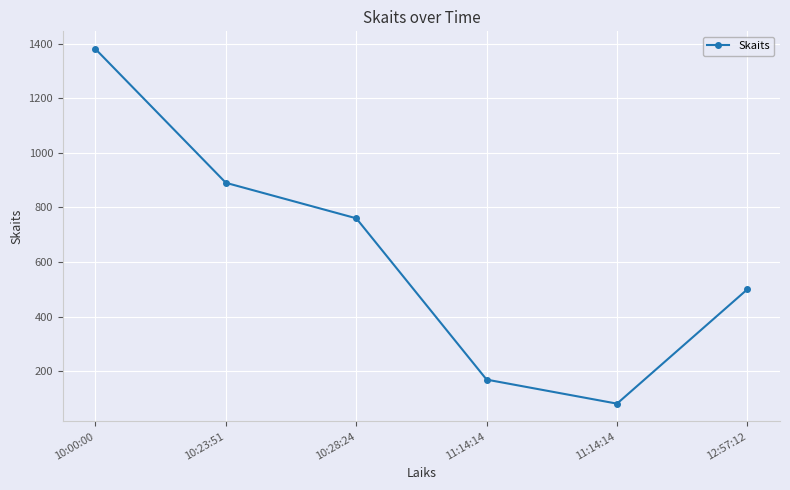

True or false: there are more than 0 points higher than both neighbors.

False